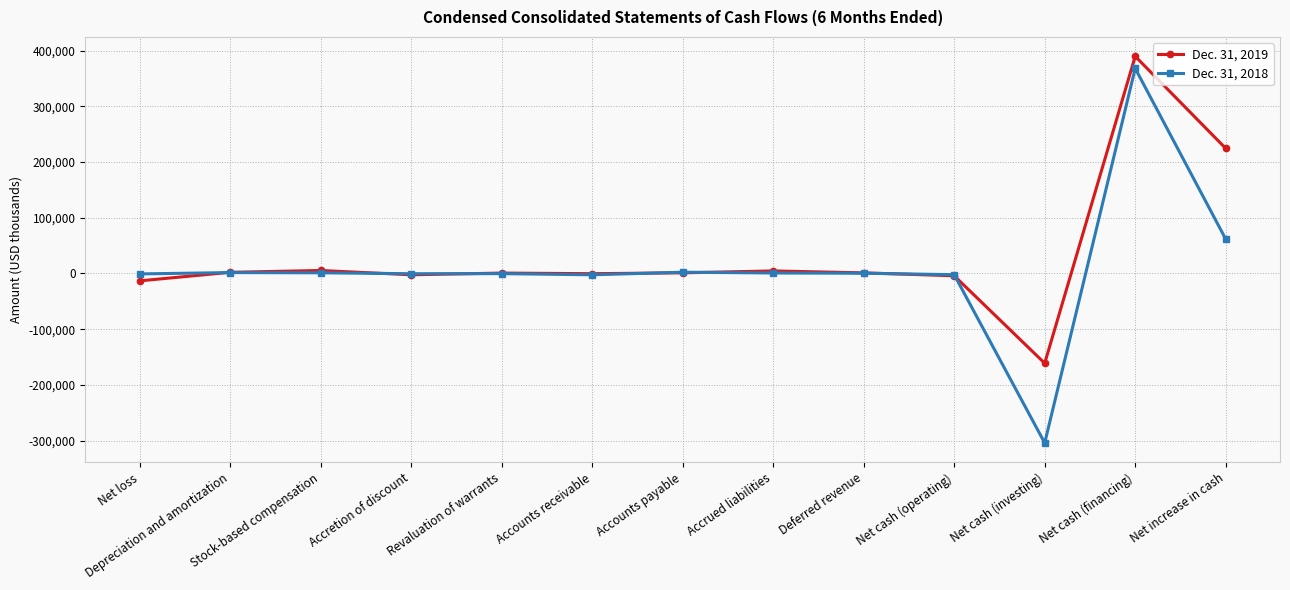

Which category has the highest value in the Dec. 31, 2018 series?

Net cash (financing)